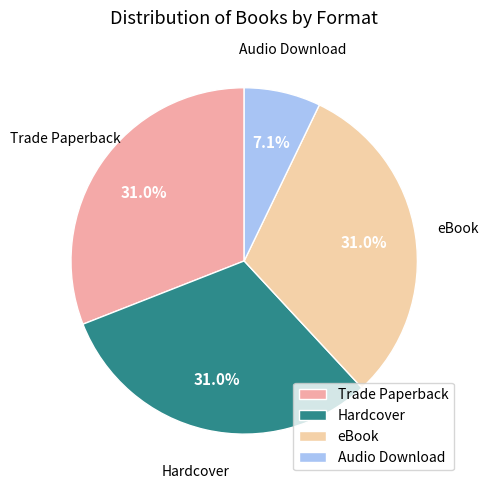

To the nearest percent, what percentage of the pie is Trade Paperback?

31%